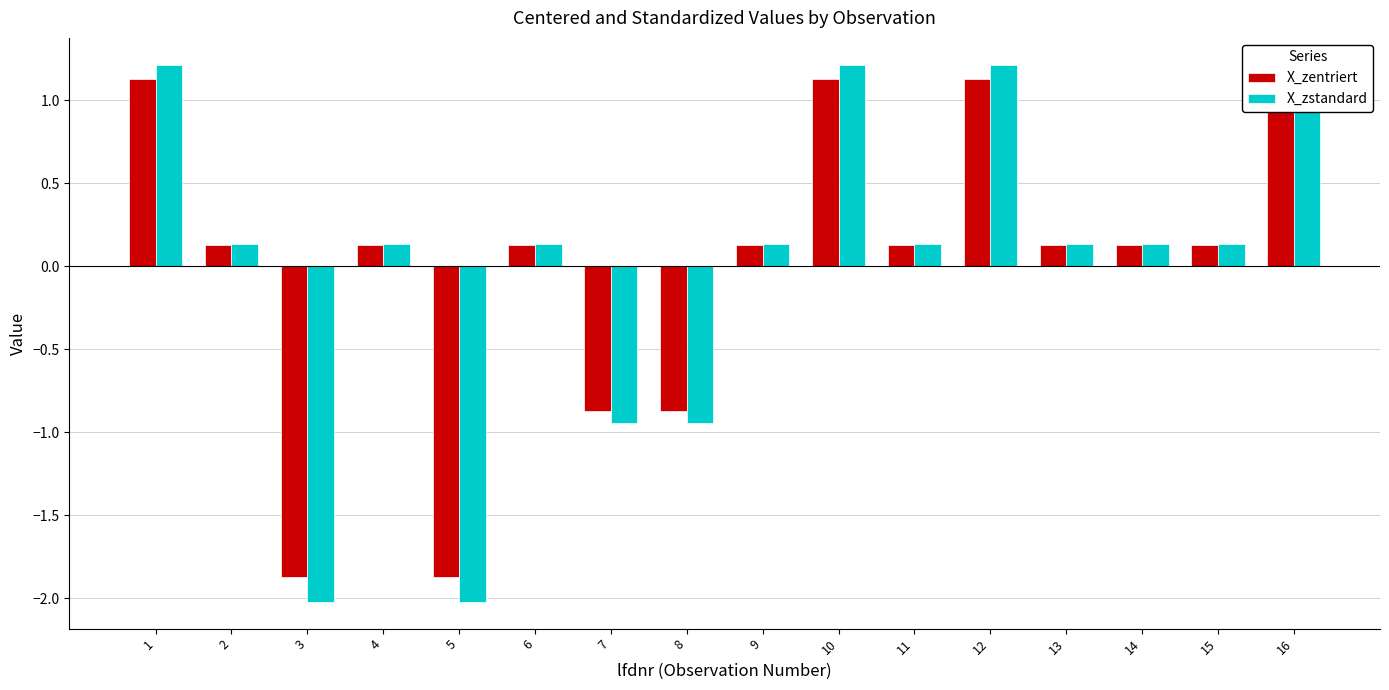

What is the smallest value displayed?

-2.0